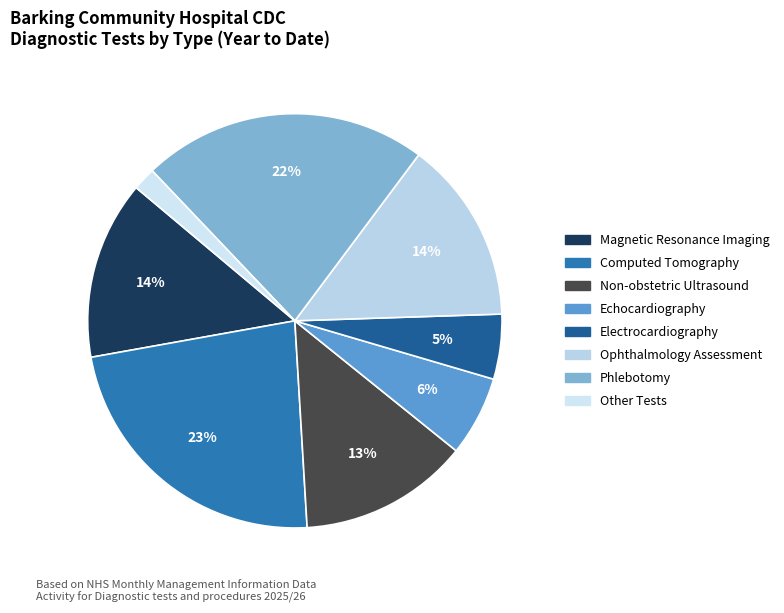

Does Ophthalmology Assessment represent more than half of the total?

No